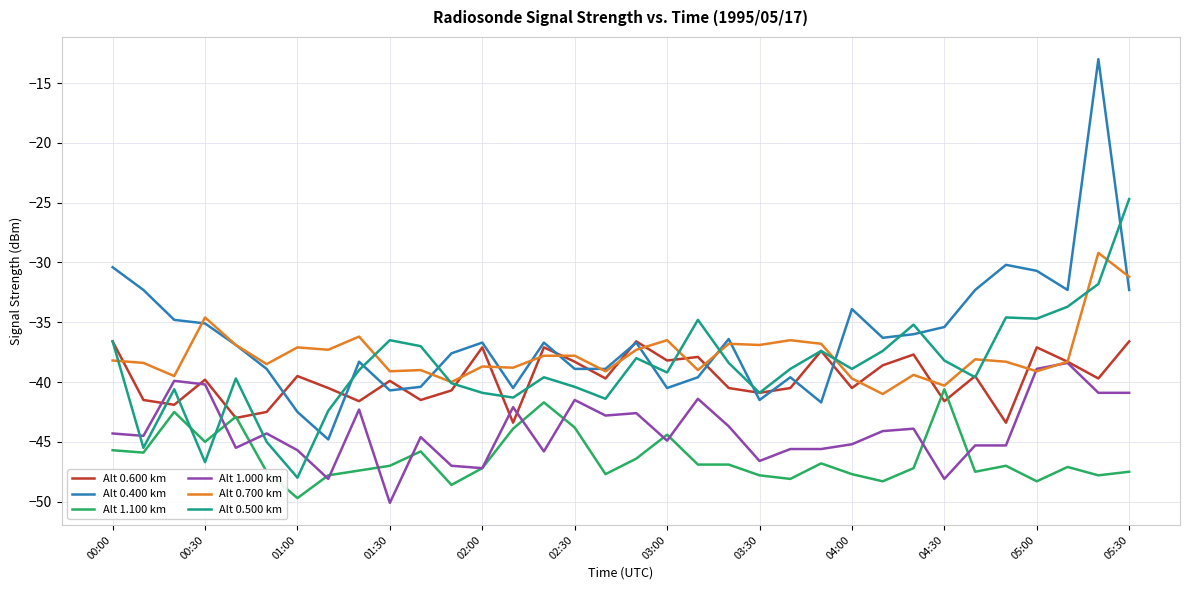

What is the minimum value for Alt 0.400 km?

-44.8